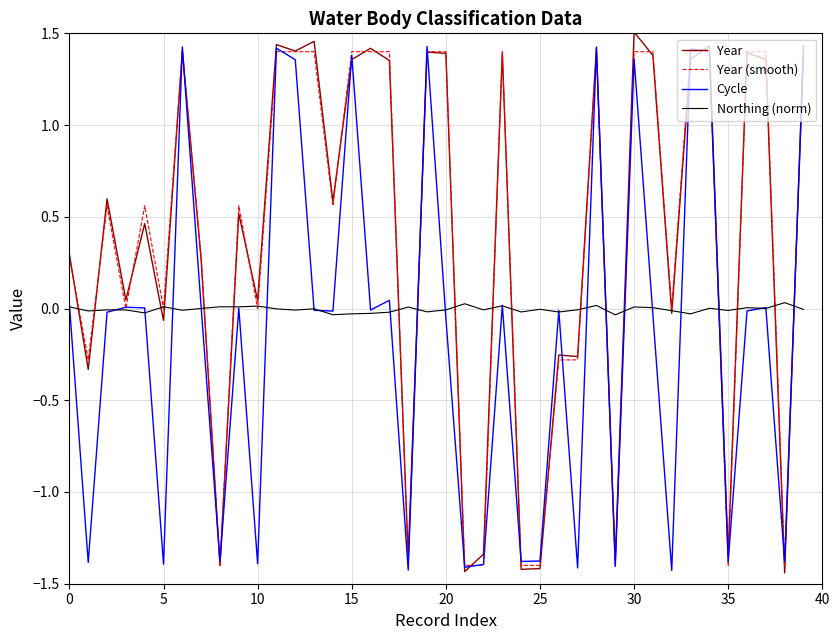

Is it true that Year equals 0.3 at 0?

True